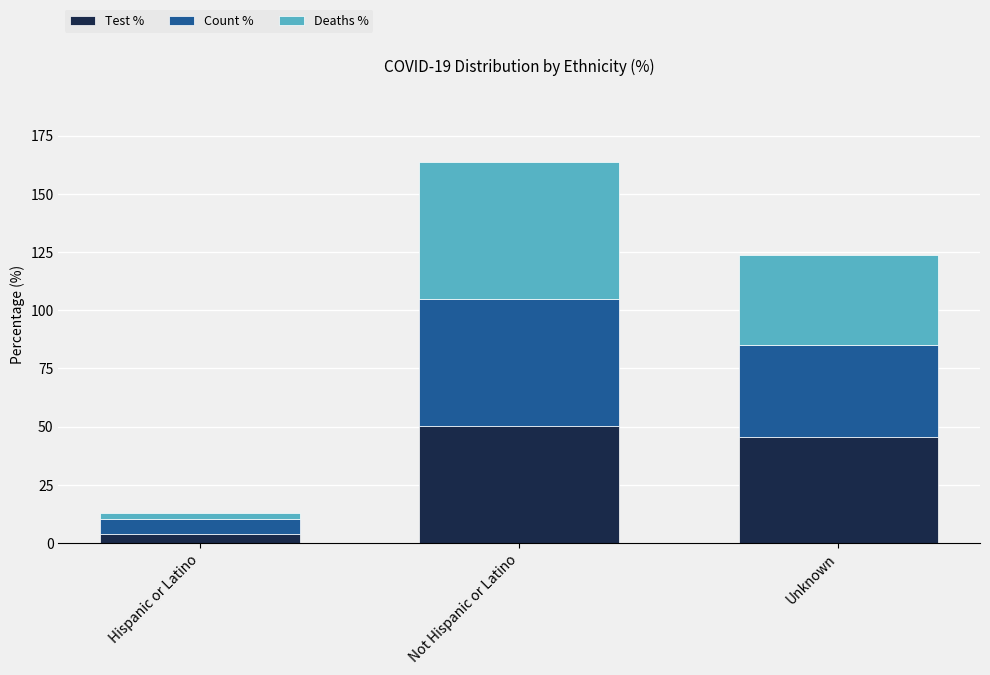

Rank the categories by Test % value from lowest to highest.

Hispanic or Latino, Unknown, Not Hispanic or Latino